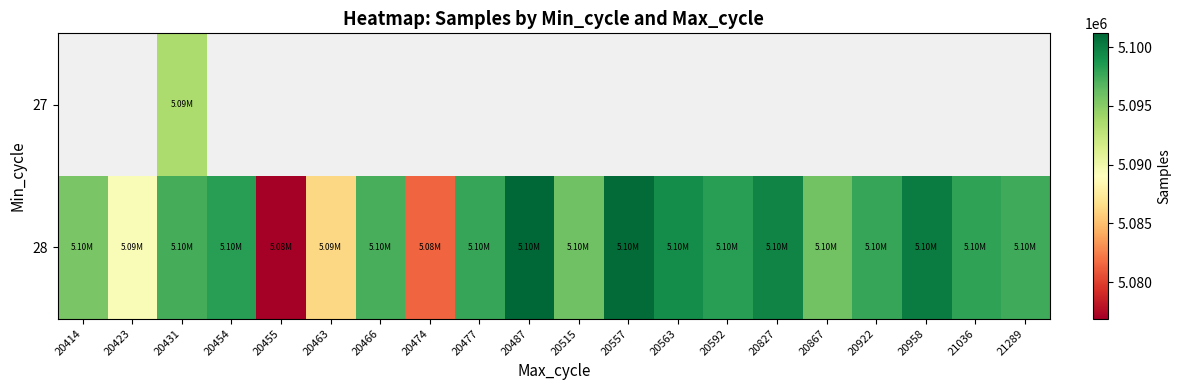

What is the difference between the maximum and minimum values in the 28 series?

24306.0